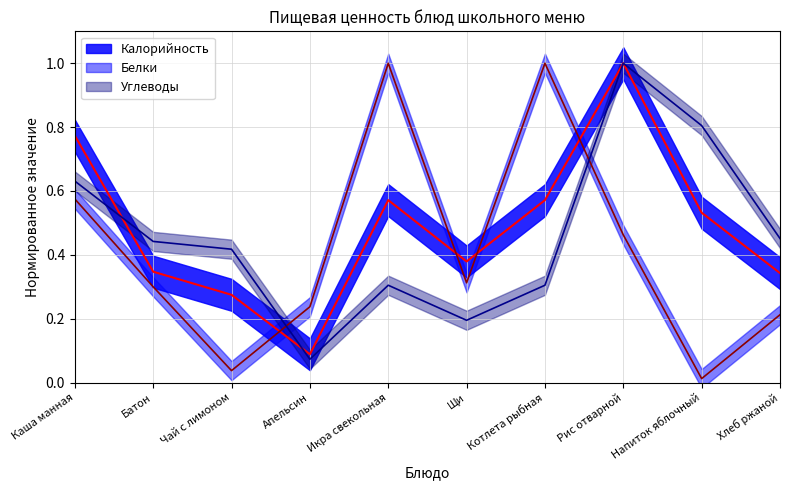

Which series has the widest spread of values?

Белки